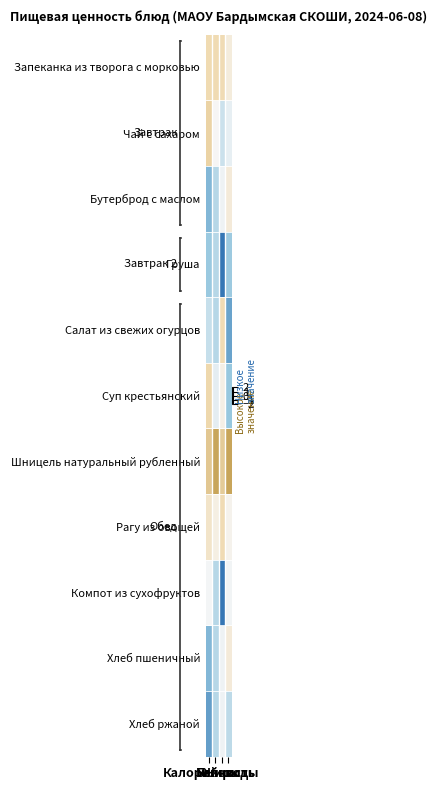

At how many categories does at least one series exceed -1?

4